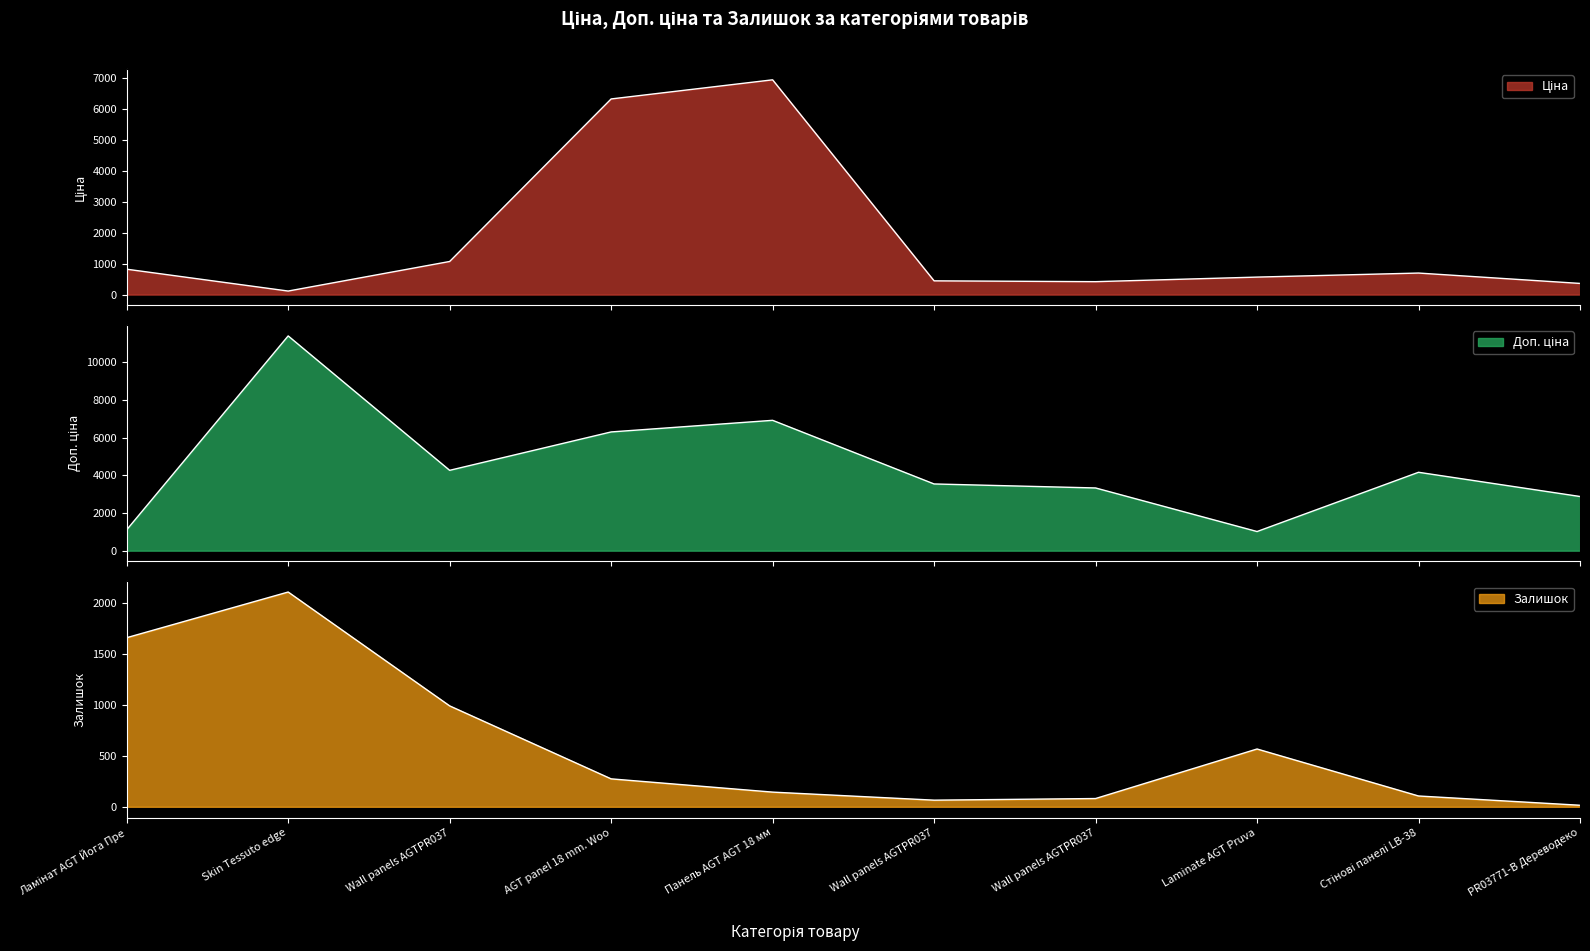

What is the maximum value shown in the chart?

11410.0